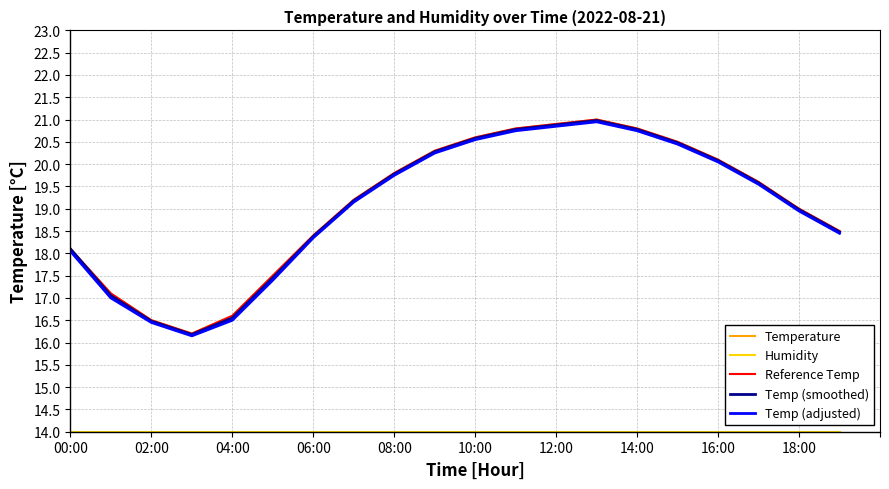

Which series has the widest spread of values?

Temperature